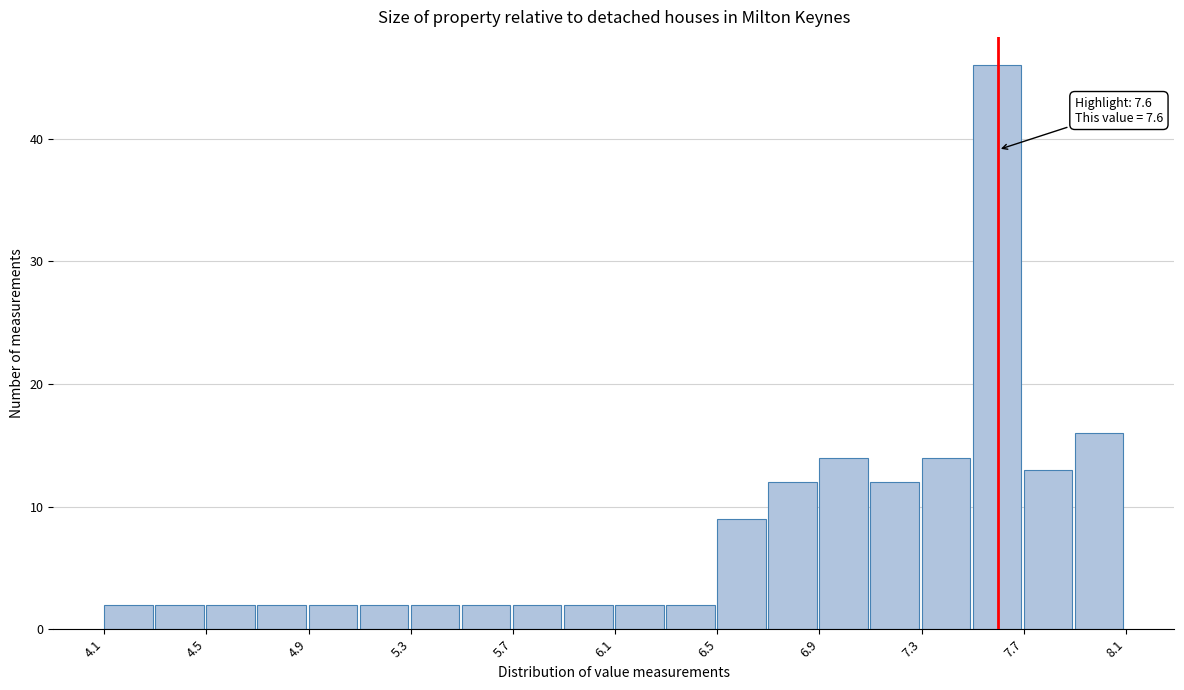

Which range on the x-axis has the tallest bar?

7.5 to 7.7